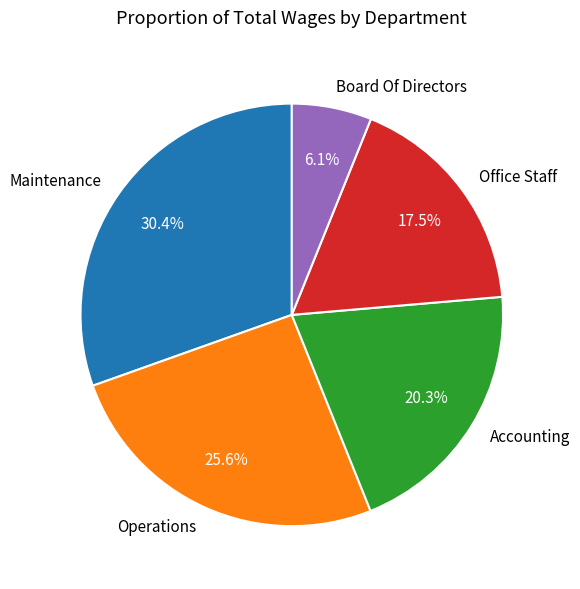

How many slices are in this pie chart?

5